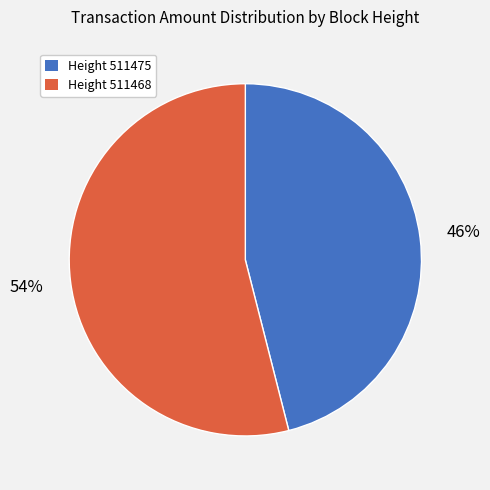

Is there any slice that represents more than half of the pie?

Yes